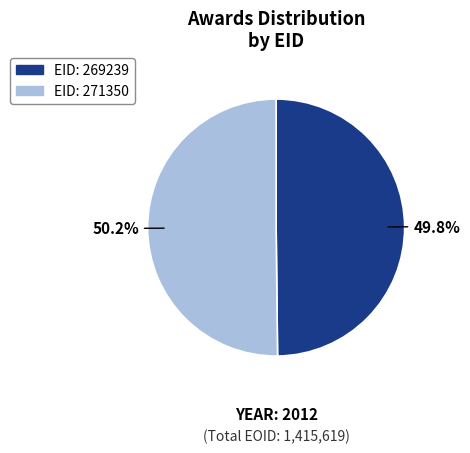

Is there a majority slice in this chart?

Yes